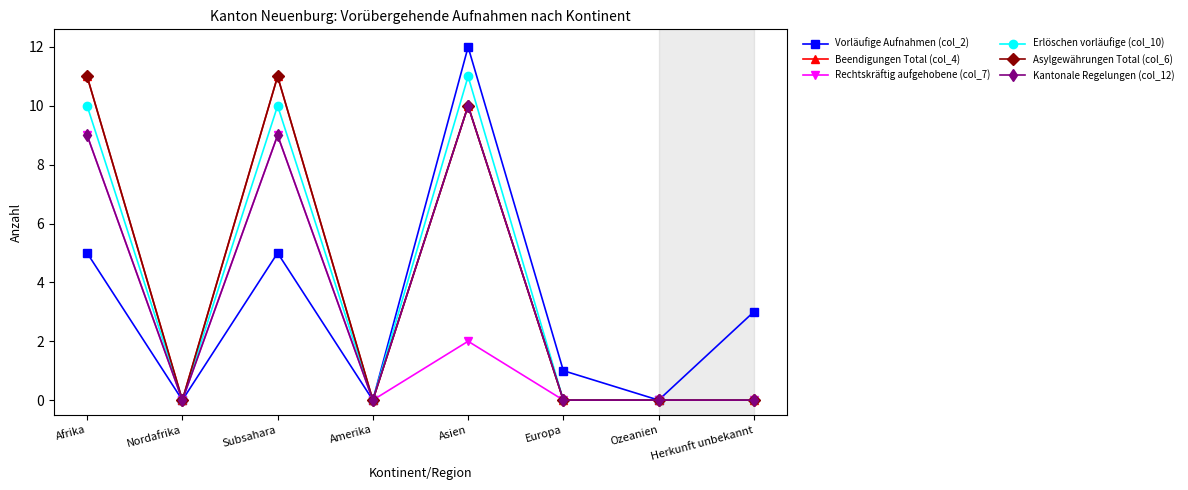

Does the chart have visible grid lines?

No